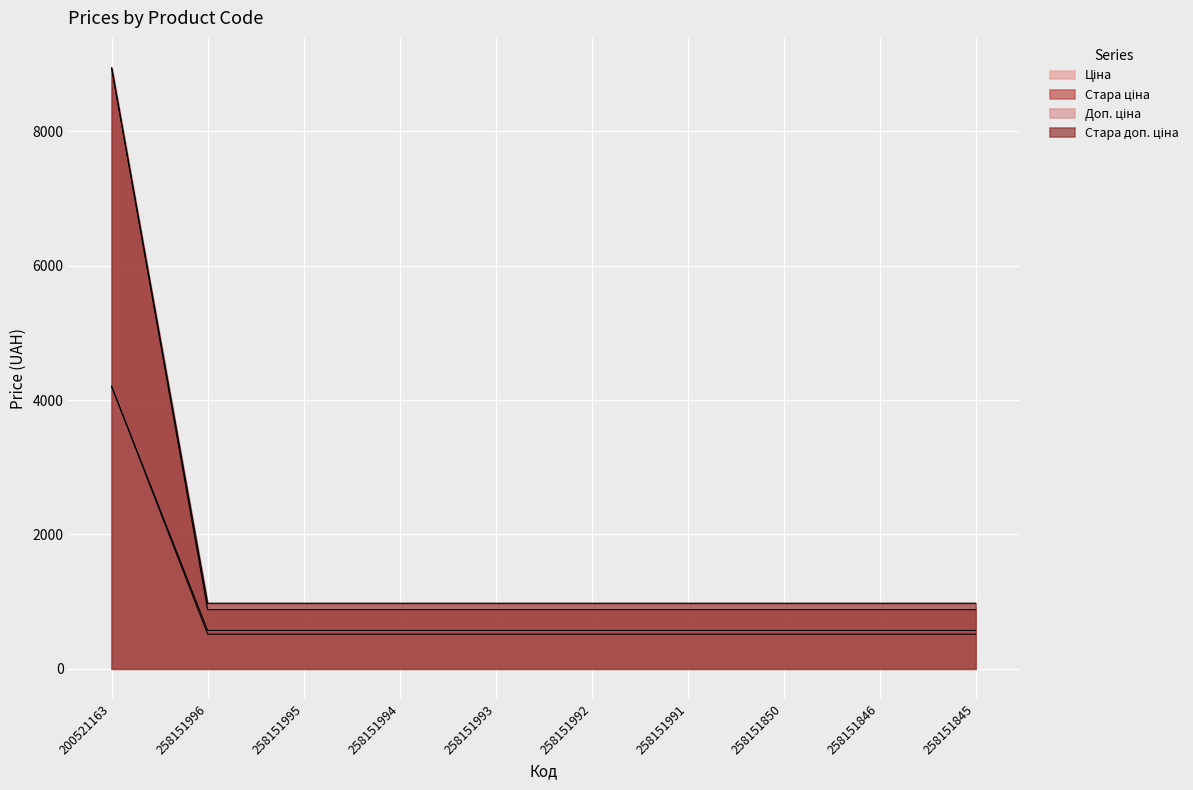

What position from the left is 258151994?

4